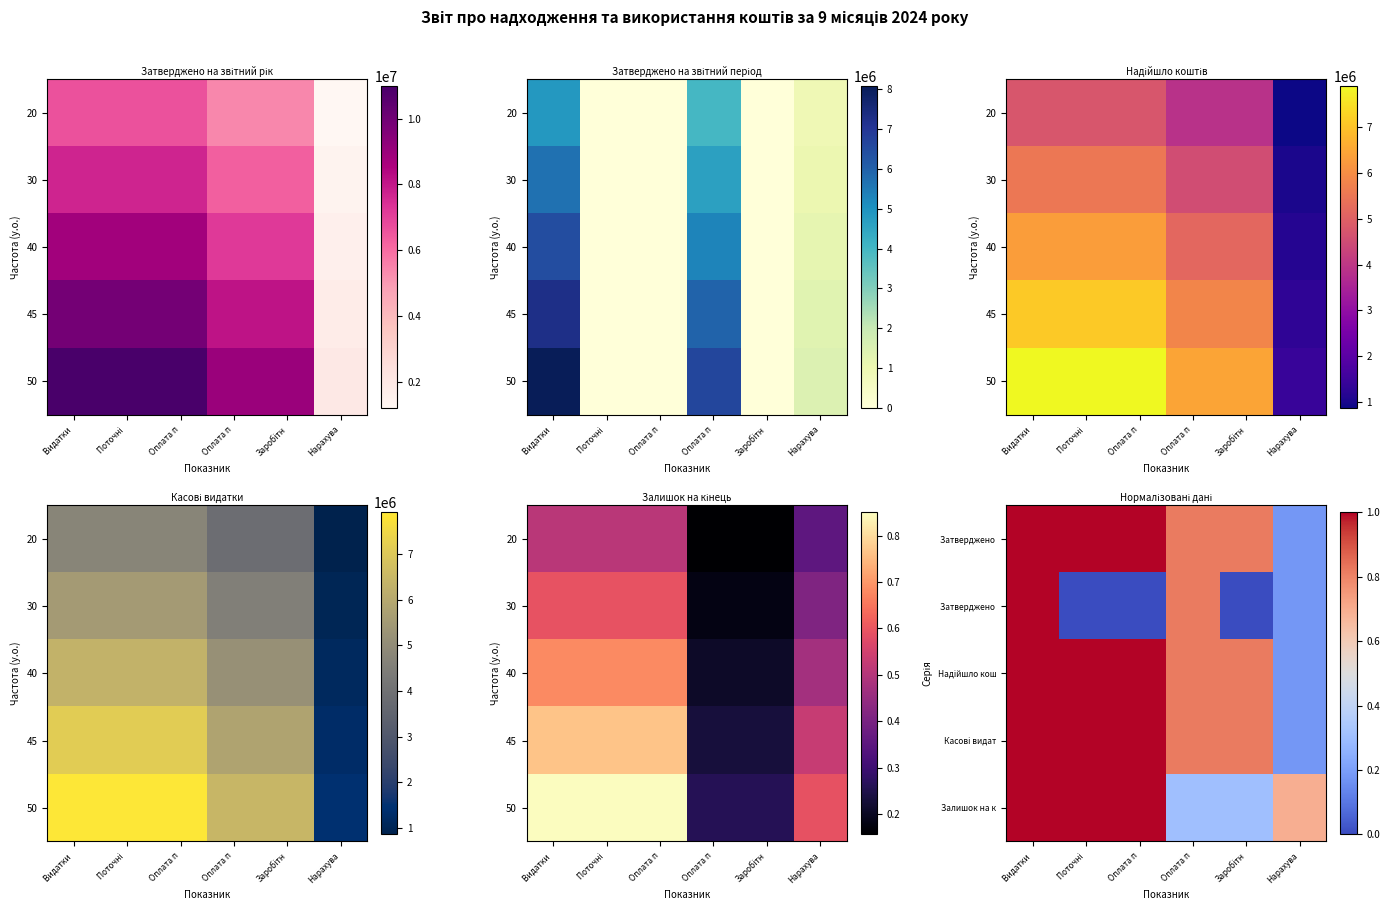

At which category is the sum across all series the highest?

Видатки 